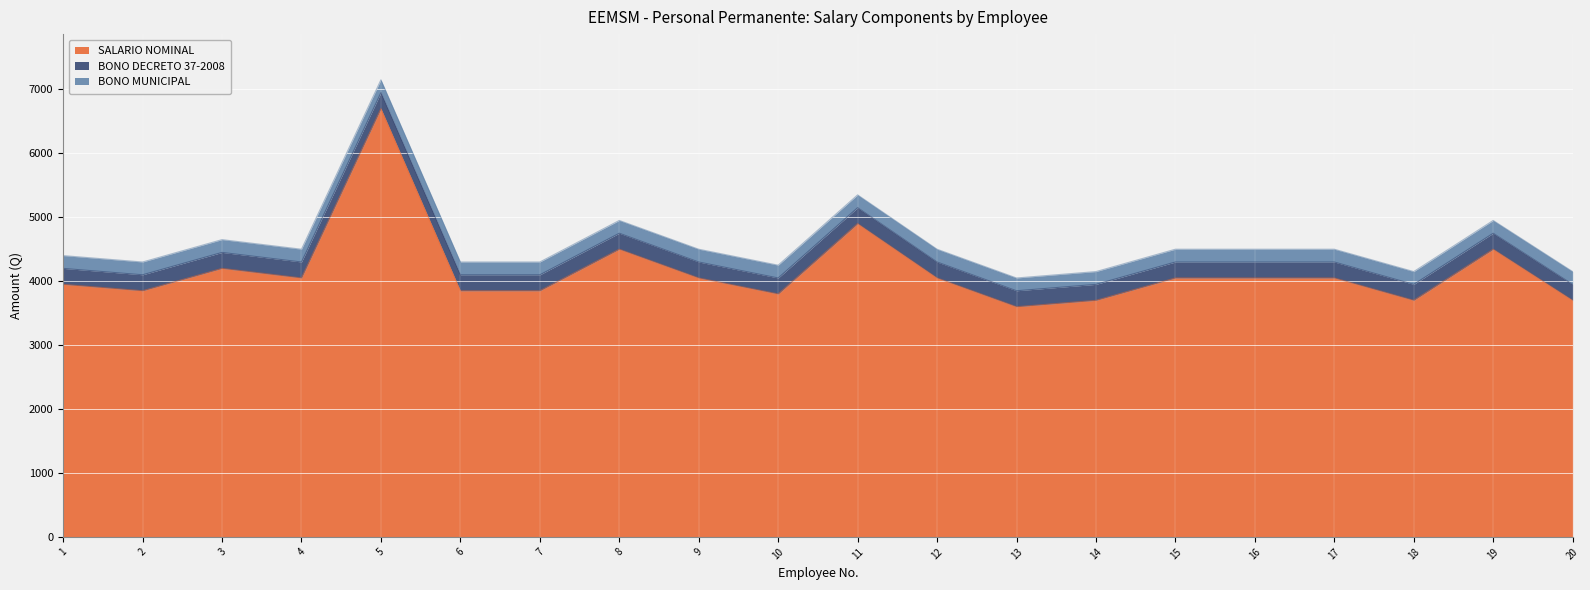

True or false: SALARIO NOMINAL and BONO MUNICIPAL intersect in this chart.

False